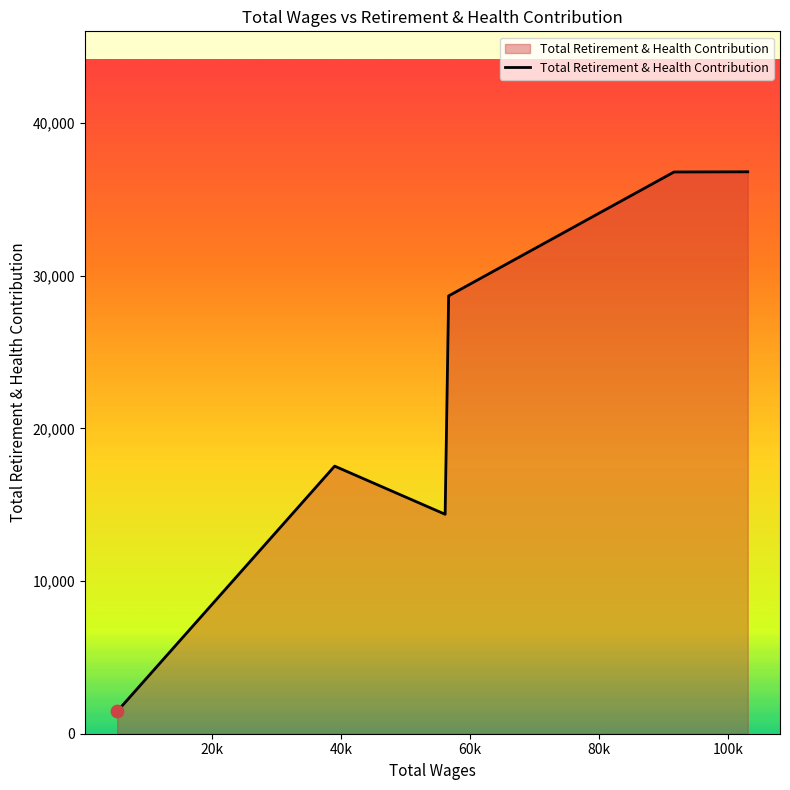

What is the greatest value displayed?

36801